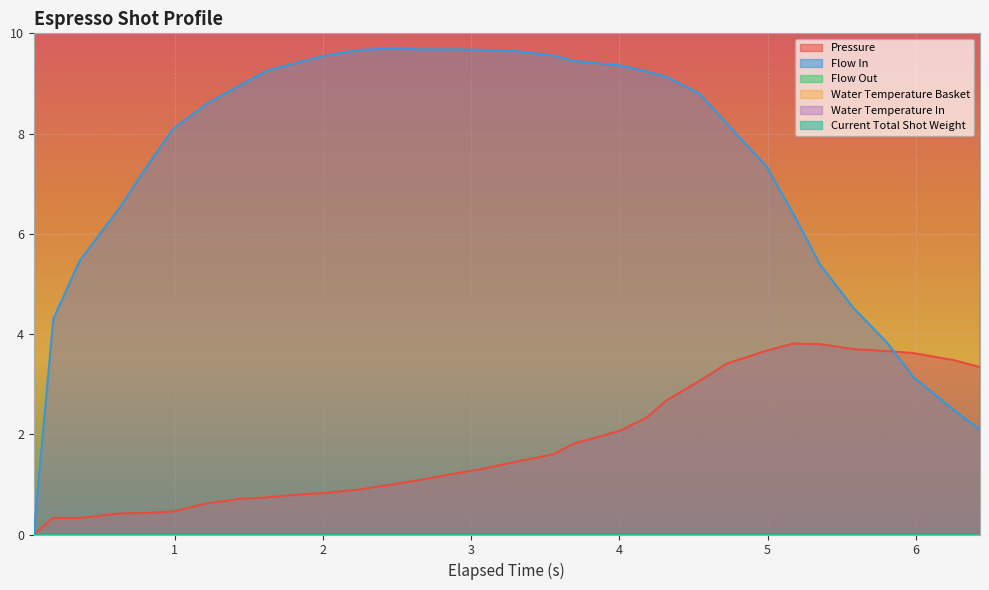

How many data points in water_temperature_in are above 91?

24